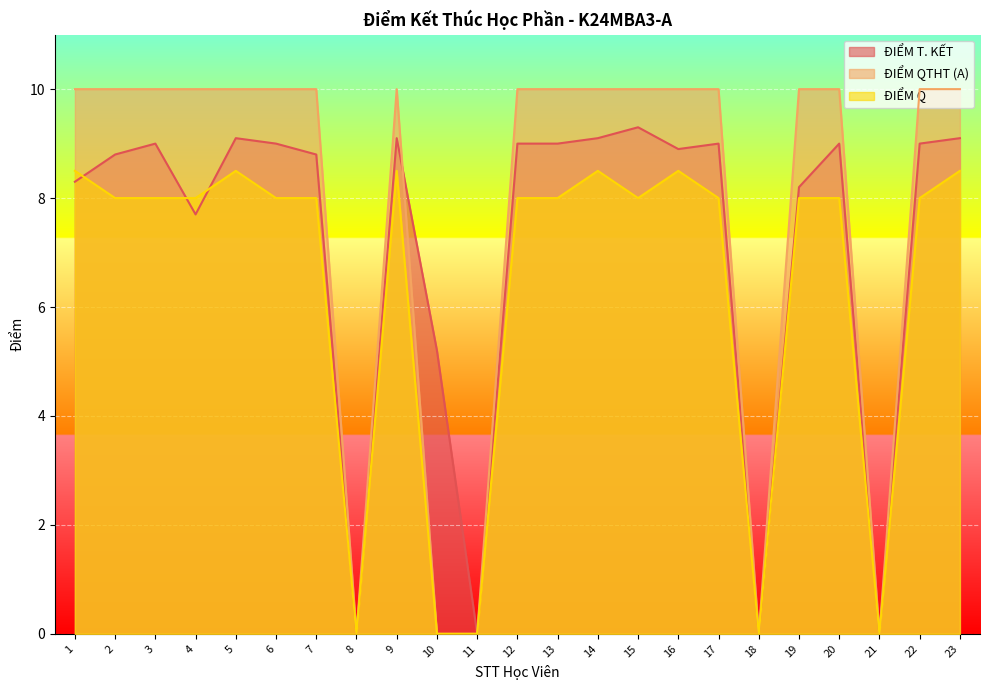

True or false: ĐIỂM Q has a value of 4.9 at 9.

False